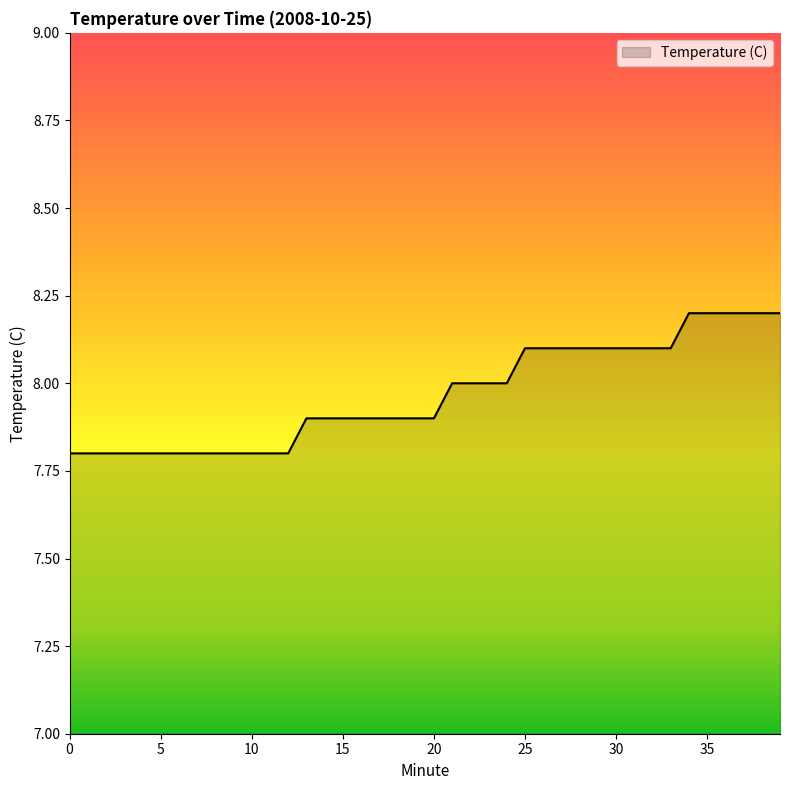

What is the sum of all values?

318.7